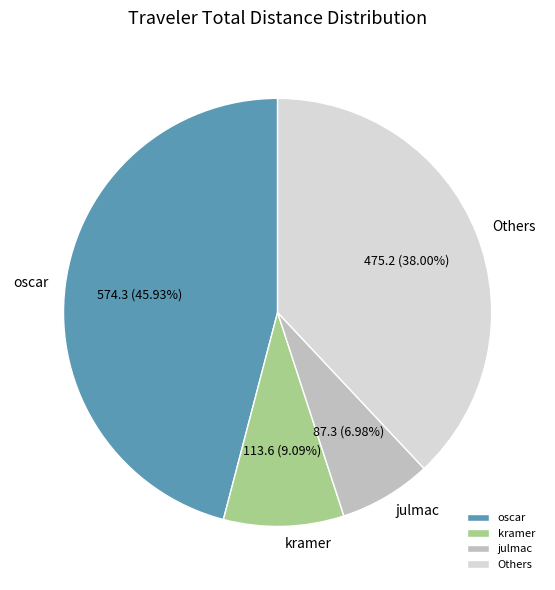

Is the sum of julmac and kramer greater than half?

No